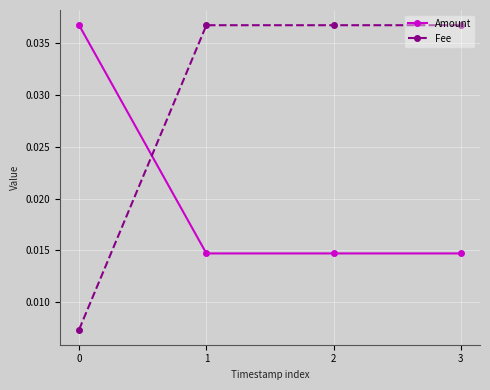

Does the chart display data point markers on the line(s)?

Yes